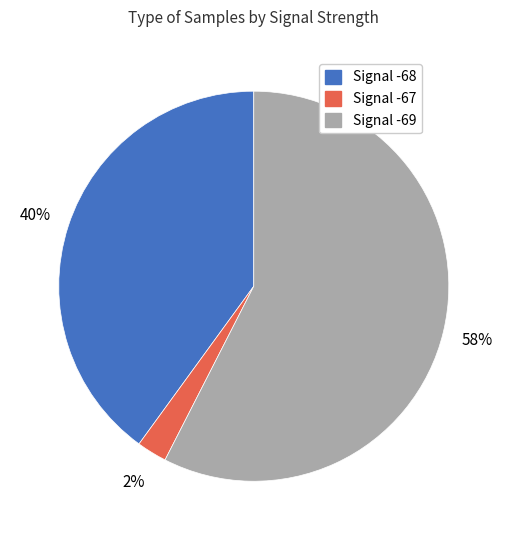

Is there a majority slice in this chart?

Yes